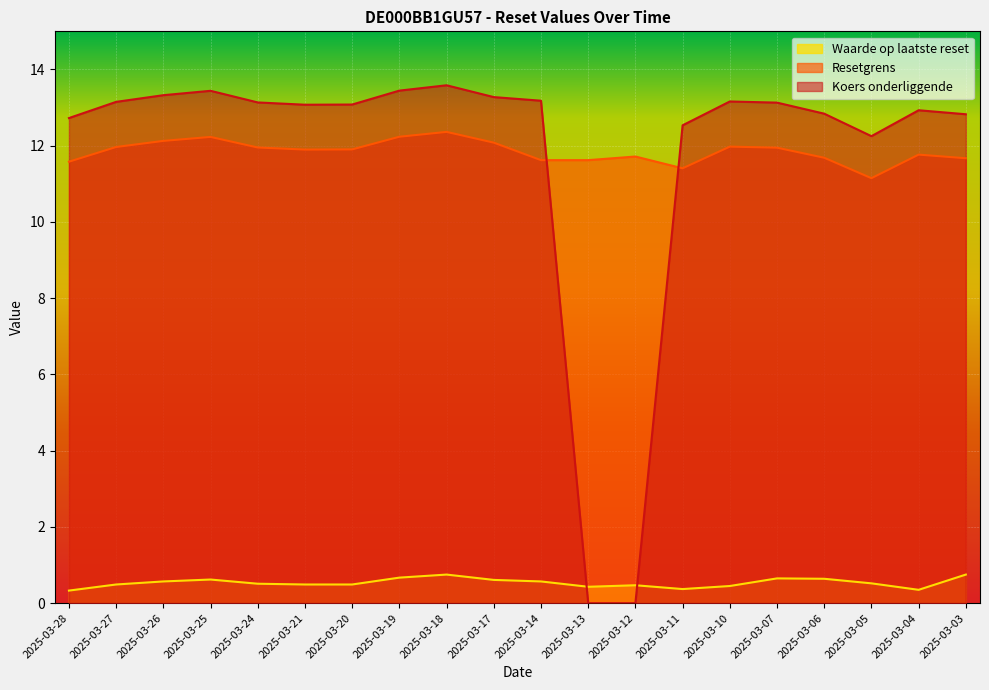

Where do Waarde op laatste reset and Koers onderliggende first cross each other?

2025-03-14 and 2025-03-13